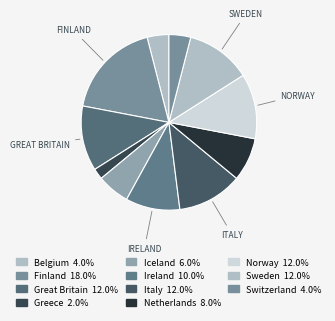

How many segments does this pie chart have?

11